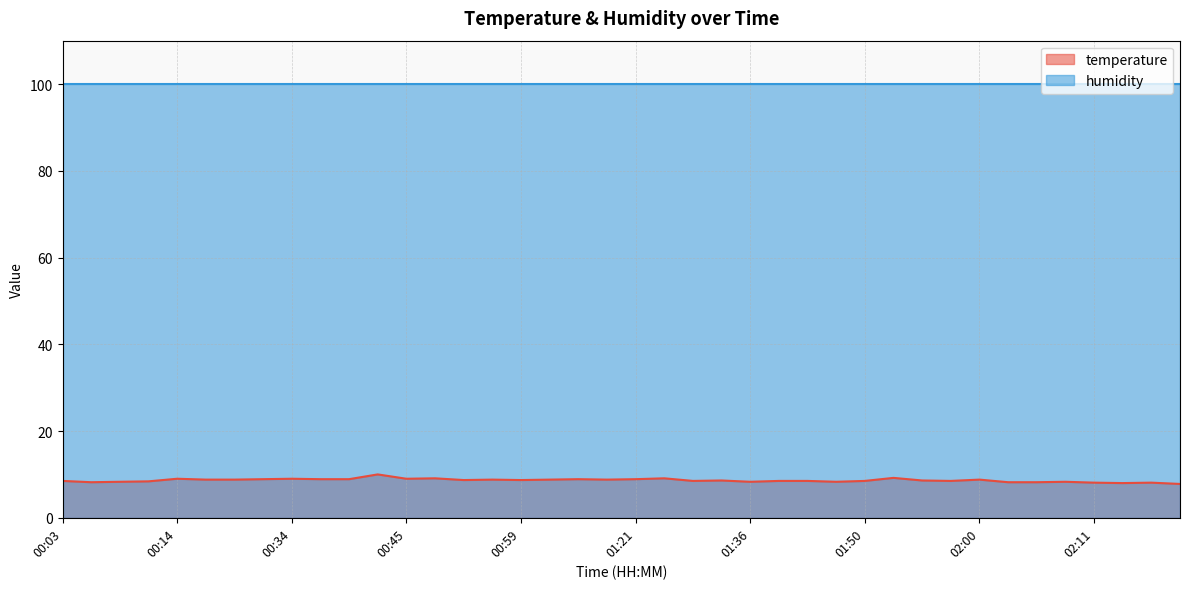

What is the difference between the maximum and minimum values?

2.2